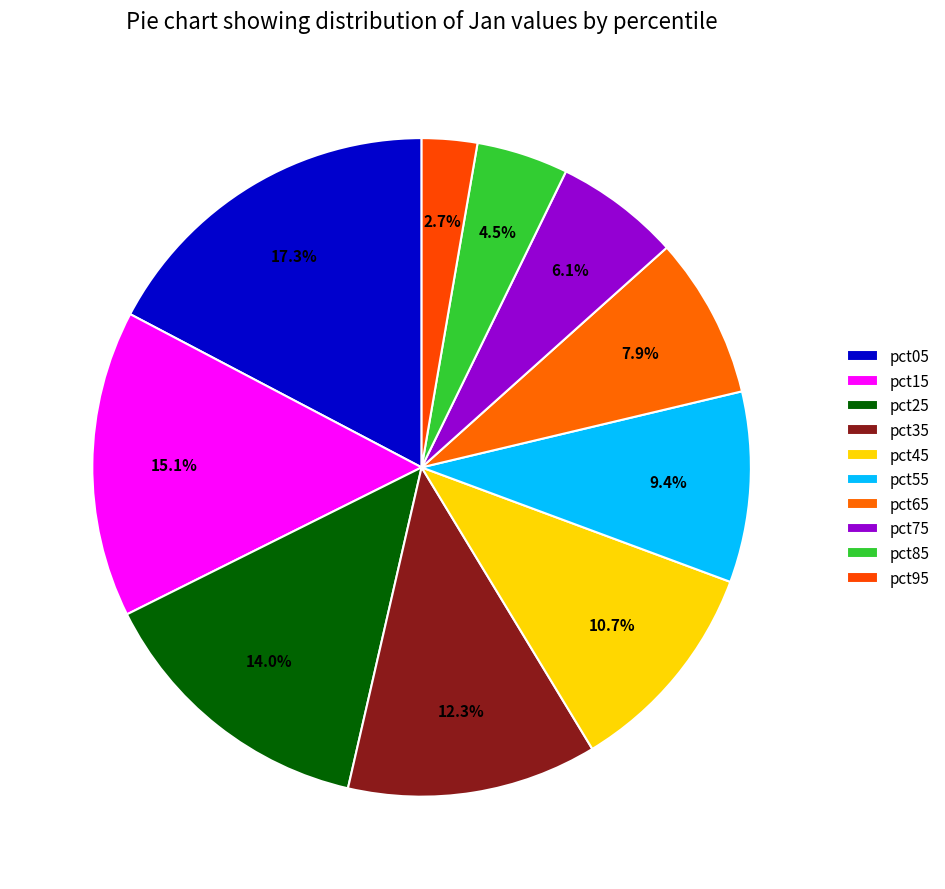

The pct25 slice represents 1% of the pie. True or false?

False